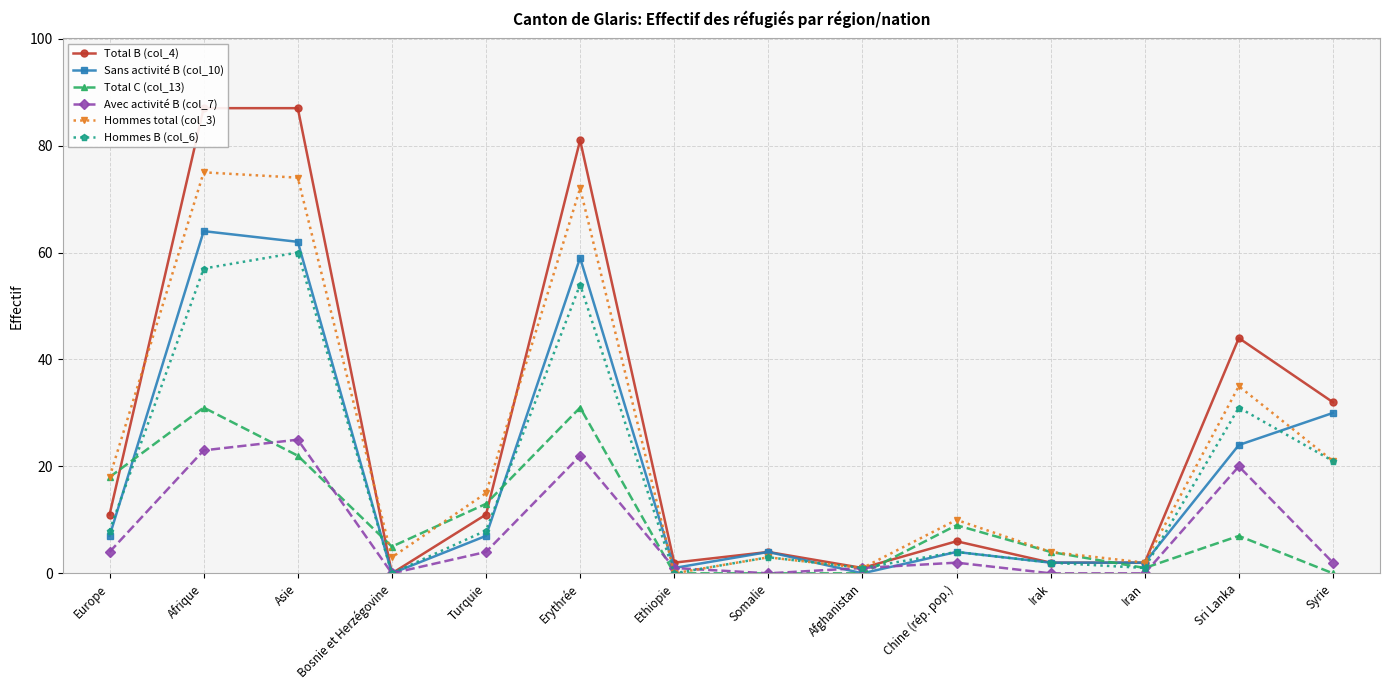

What is the label of the 5th point from the right?

Chine (rép. pop.)